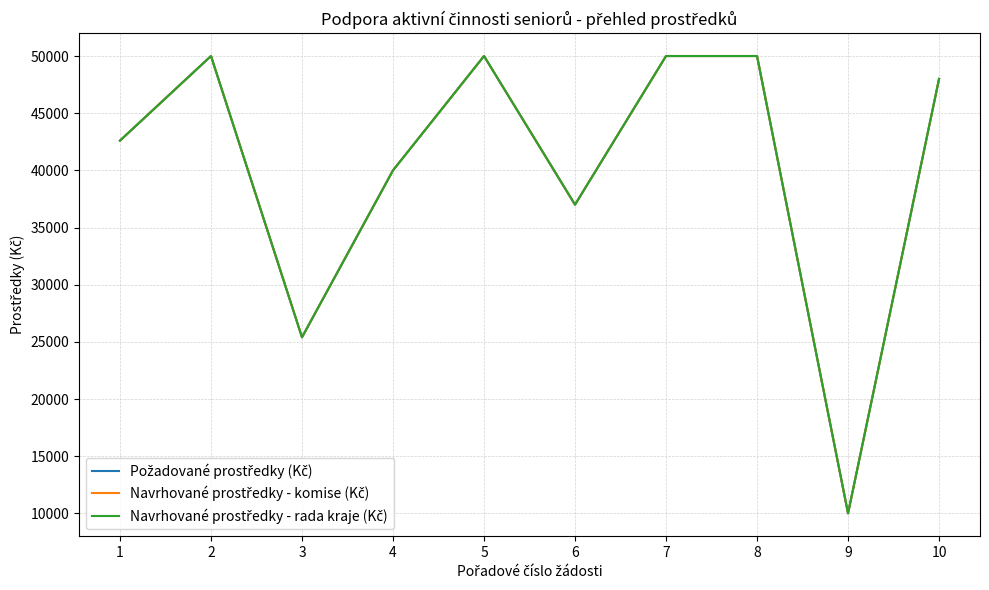

Which category has the lowest value across all series?

9